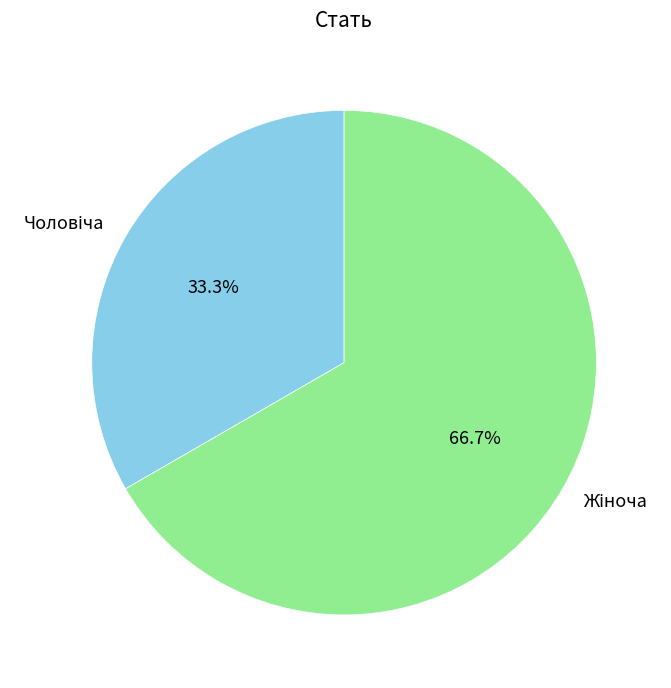

Does any single category account for the majority?

Yes